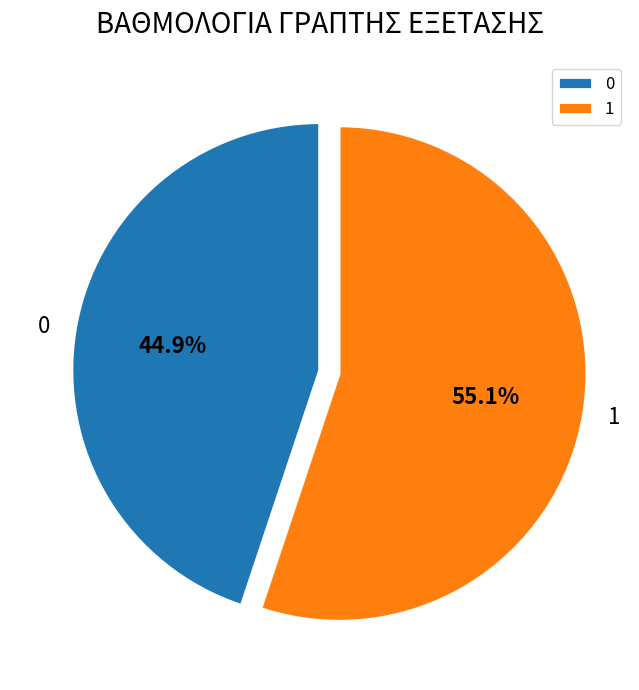

Is there any slice that represents more than half of the pie?

Yes